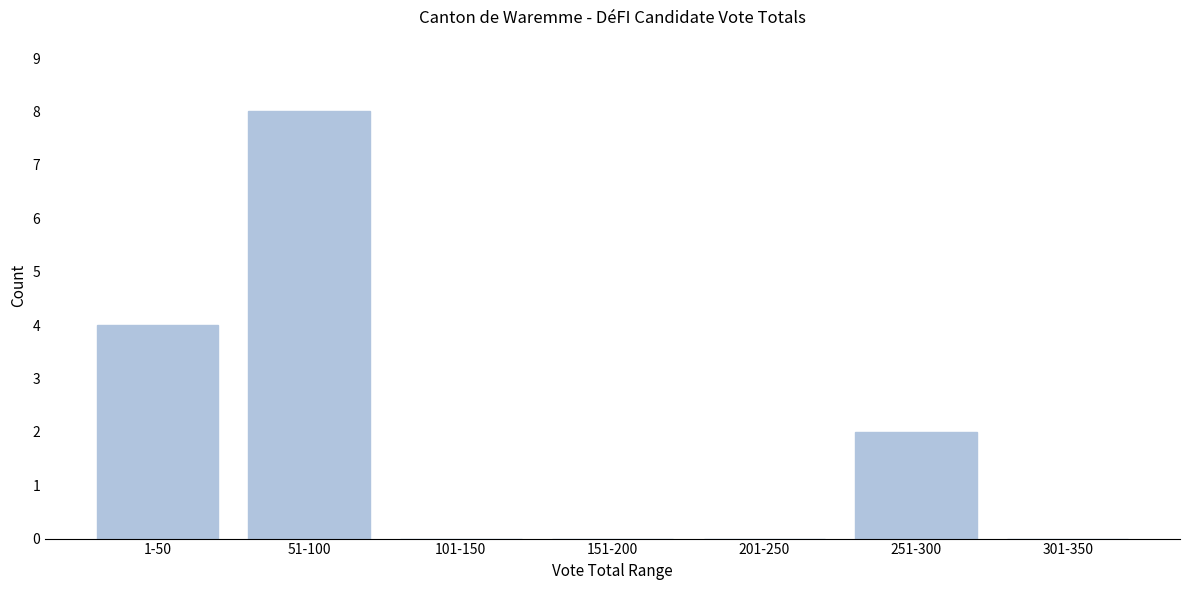

Reading left to right, what are all the values shown in this chart?

1-50=4	51-100=8	101-150=0	151-200=0	201-250=0	251-300=2	301-350=0